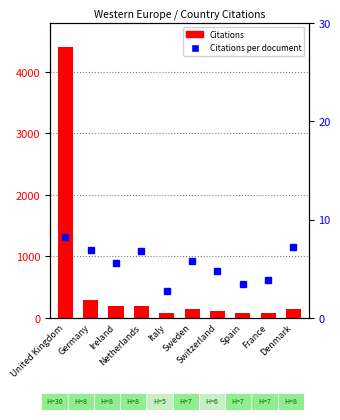

Which series has the widest spread of values?

Citations